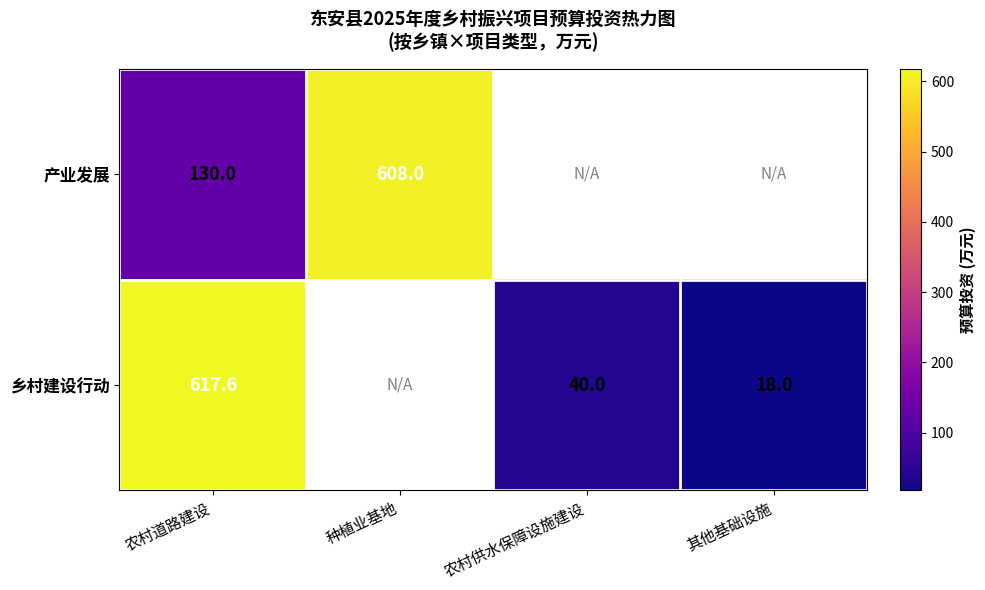

At 农村道路建设, list the series in order from largest to smallest.

乡村建设行动, 产业发展